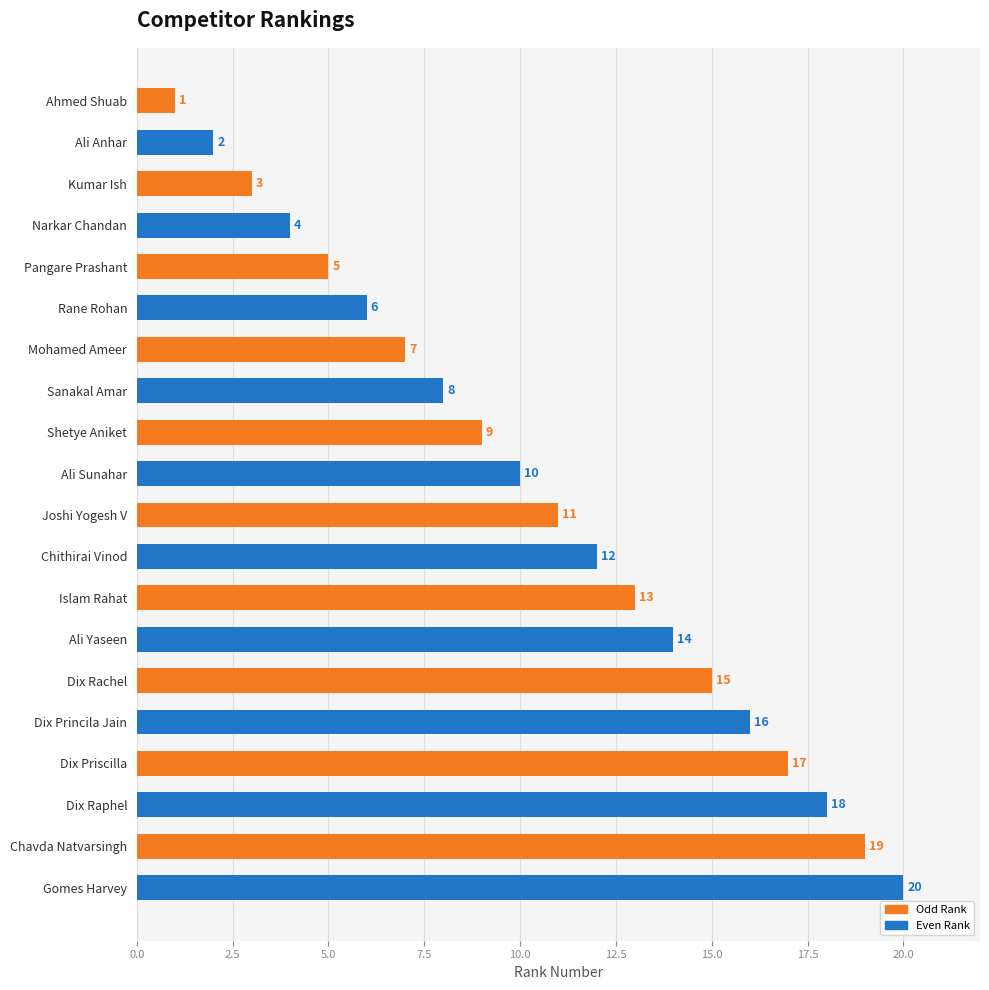

How many data points are less than 11?

10